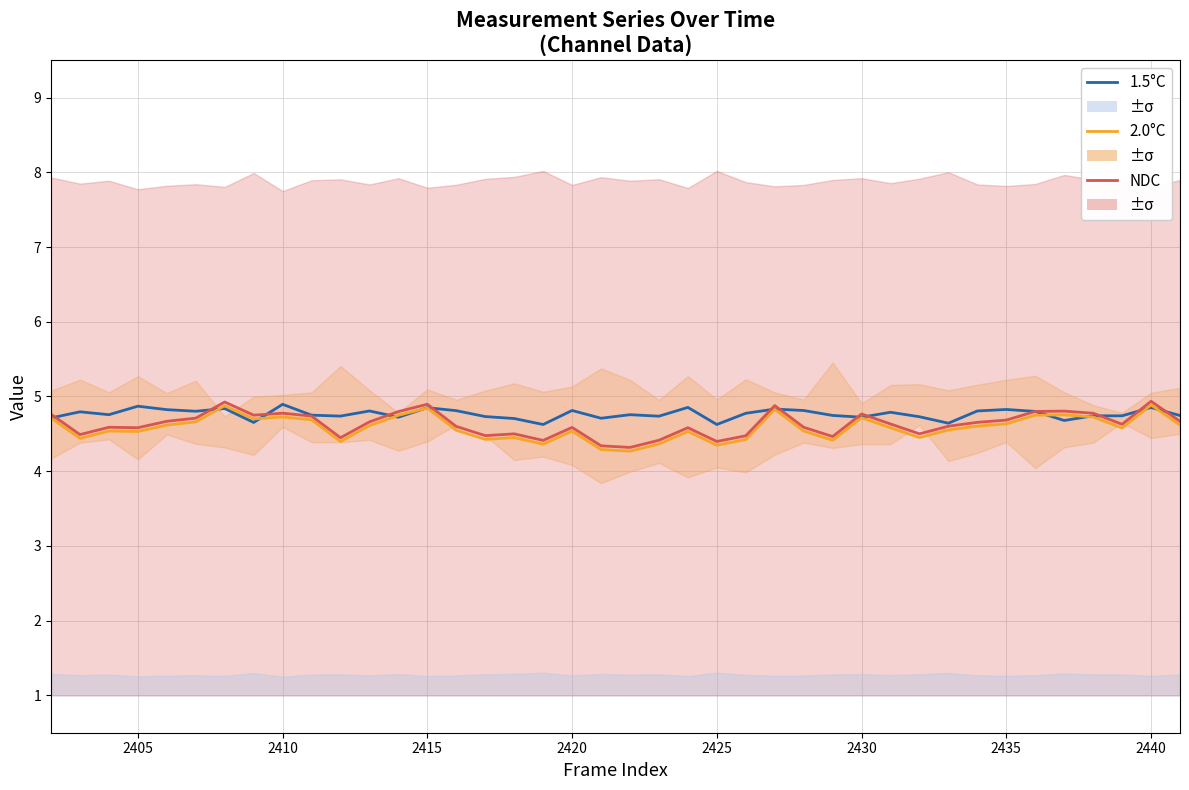

True or false: 1.5°C and 2.0°C intersect in this chart.

True